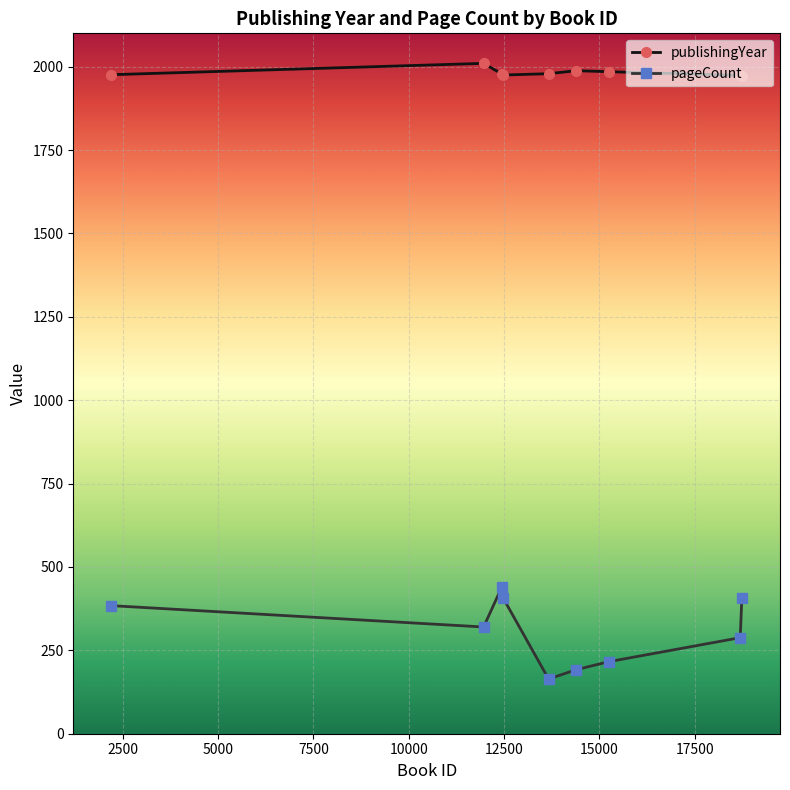

List the series in order of their overall mean, highest first.

publishingYear, pageCount